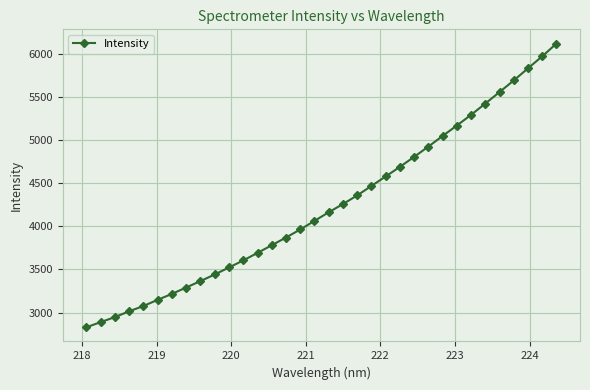

Does the chart have visible grid lines?

Yes